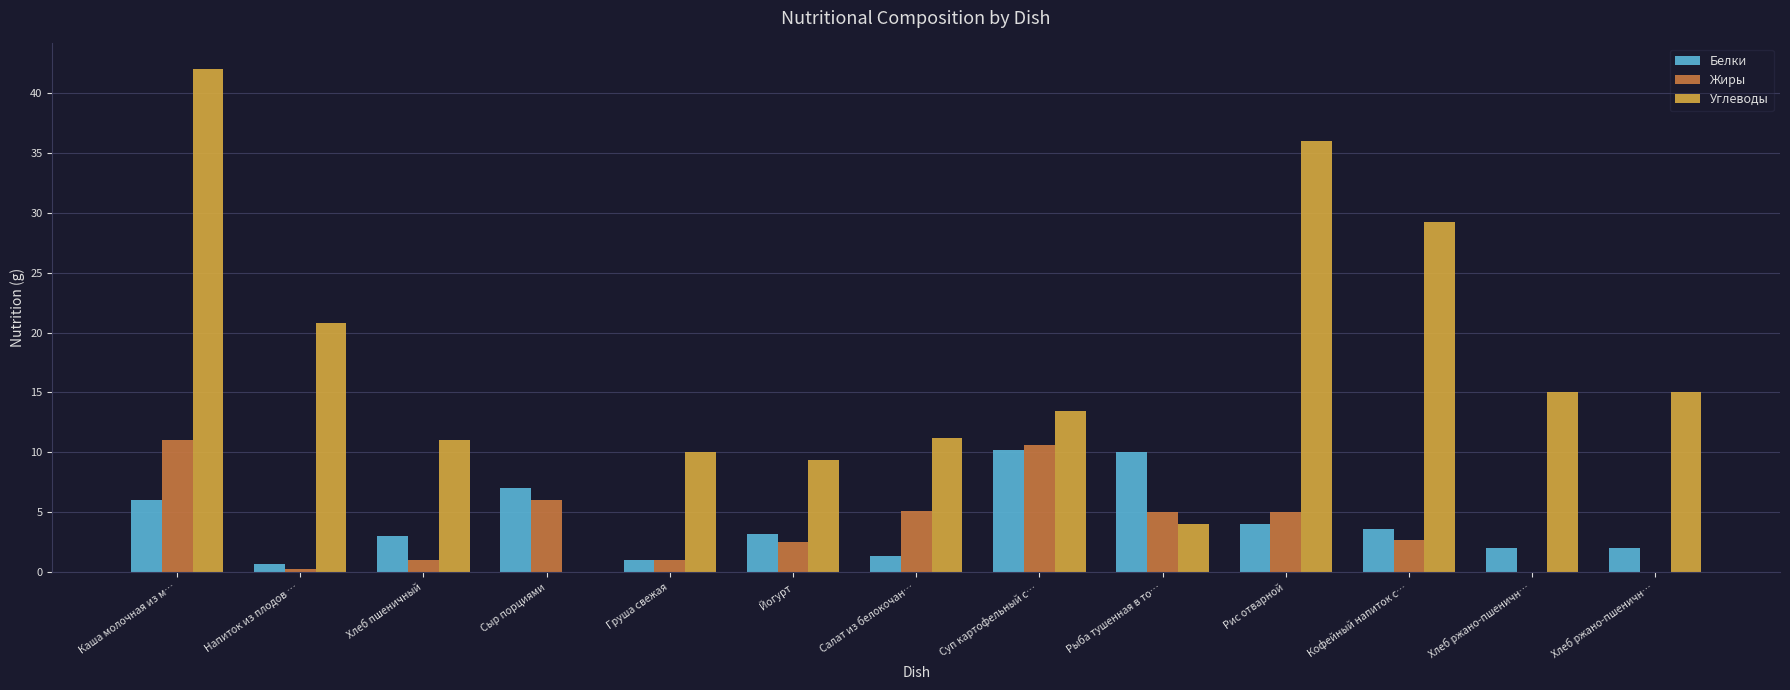

How many groups of bars are there?

13